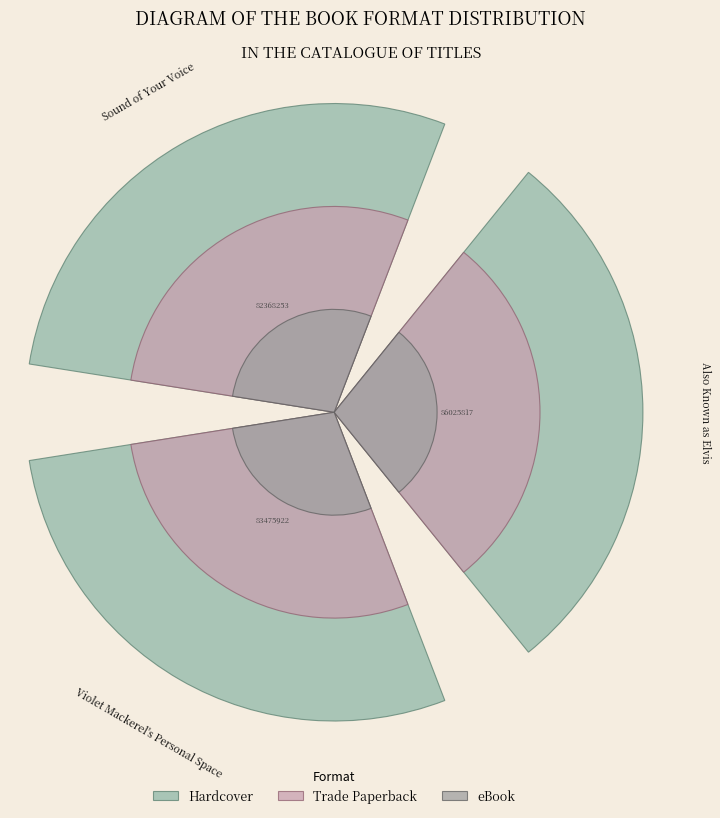

Rank the series by their average value, from lowest to highest.

eBook, Trade Paperback, Hardcover